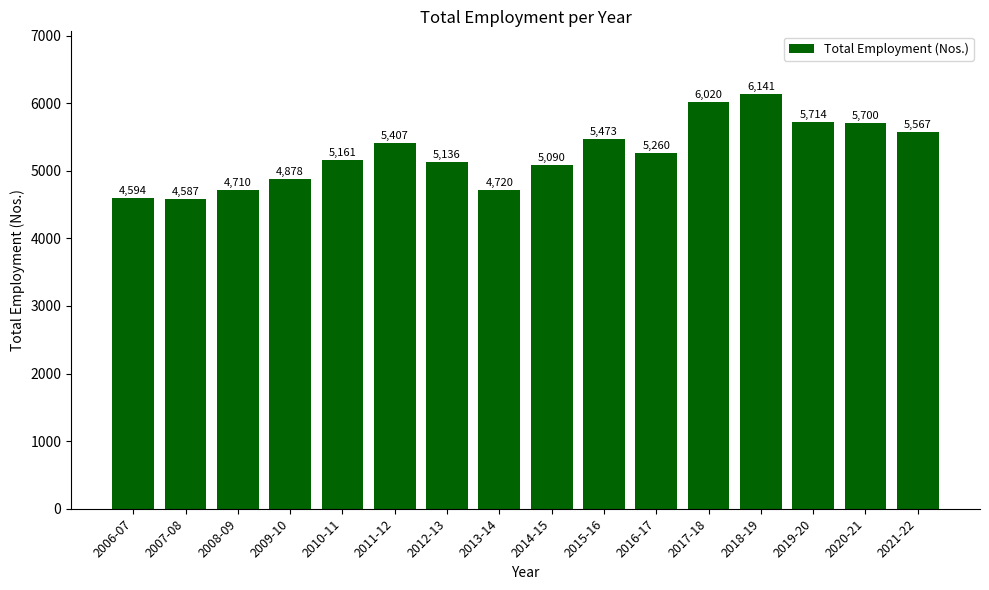

What is the average value?

5260